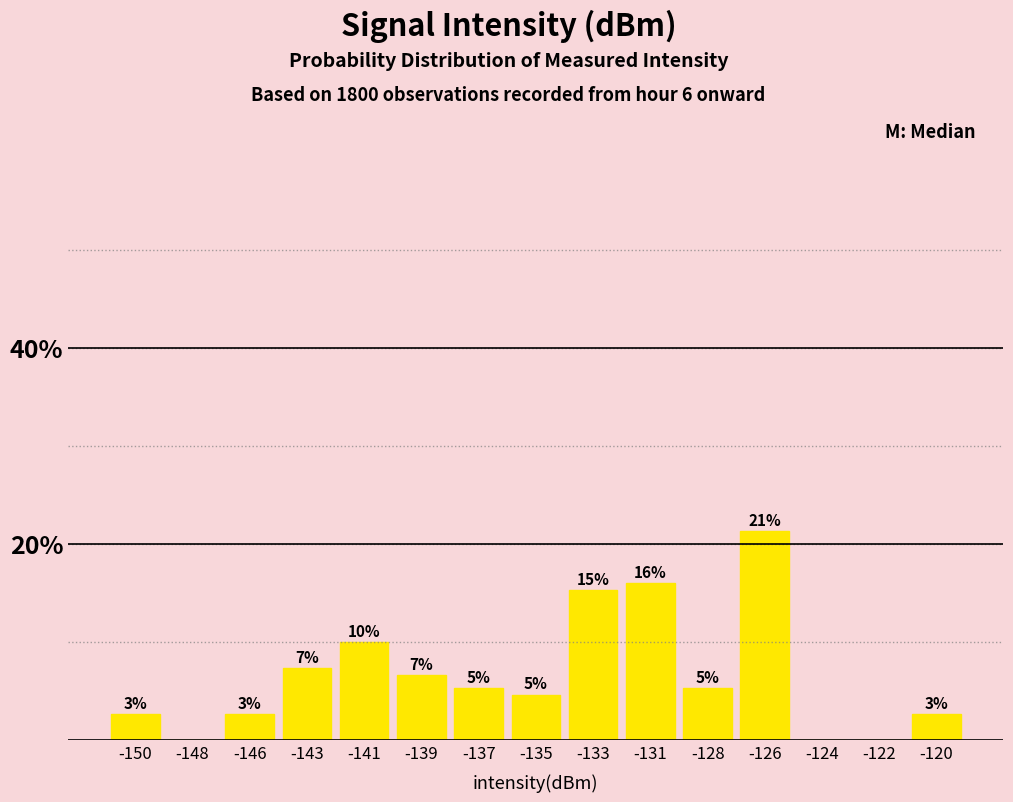

Are the bars horizontal?

No